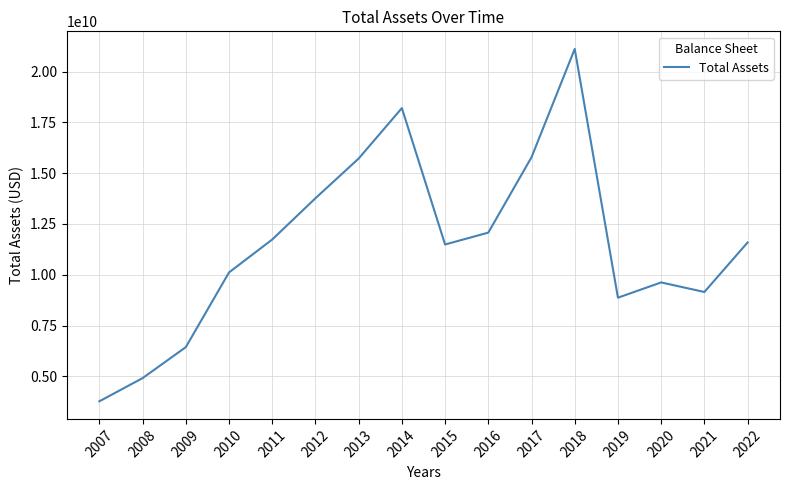

The chart shows a value of 21656875415 at 2013. True or false?

False